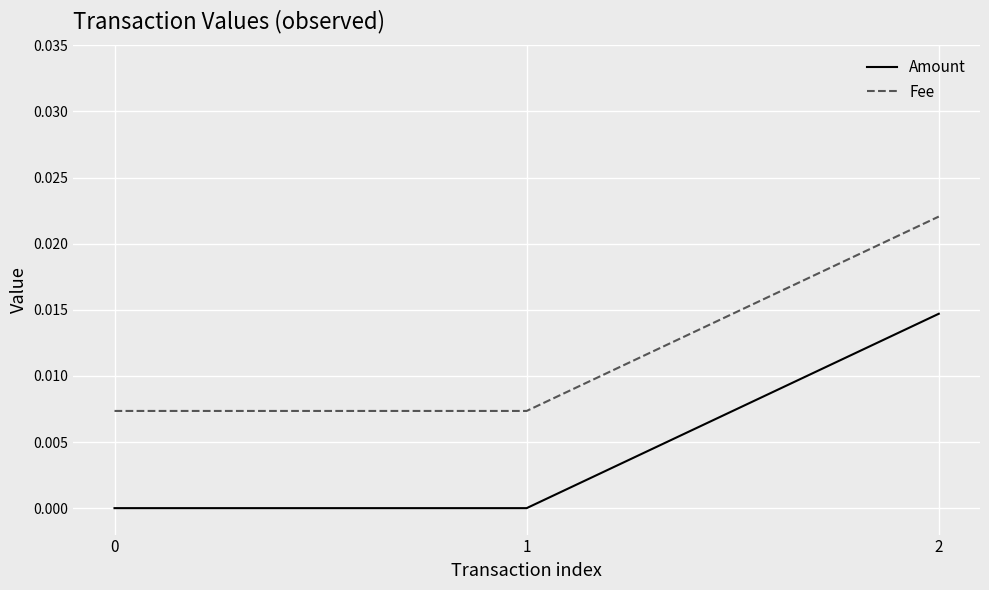

Is it true that Amount equals 0.0 at 0?

True